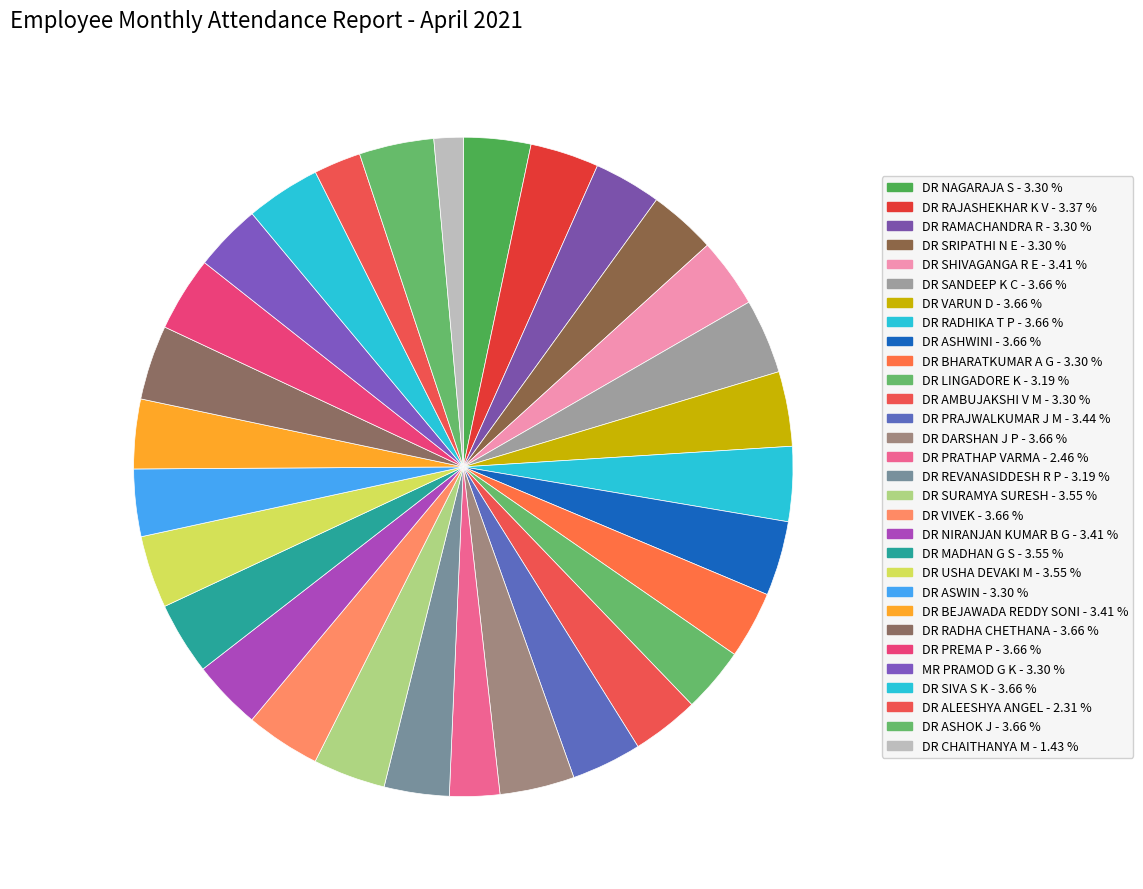

What is the largest slice in the pie chart?

DR SANDEEP K C